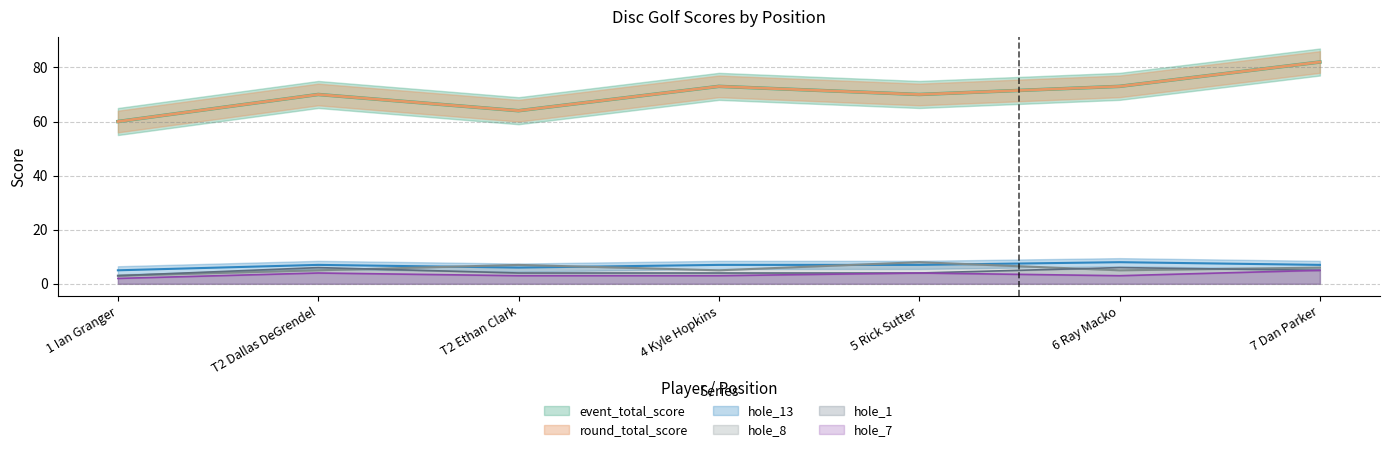

Where is the first local minimum for hole_7?

6 Ray Macko